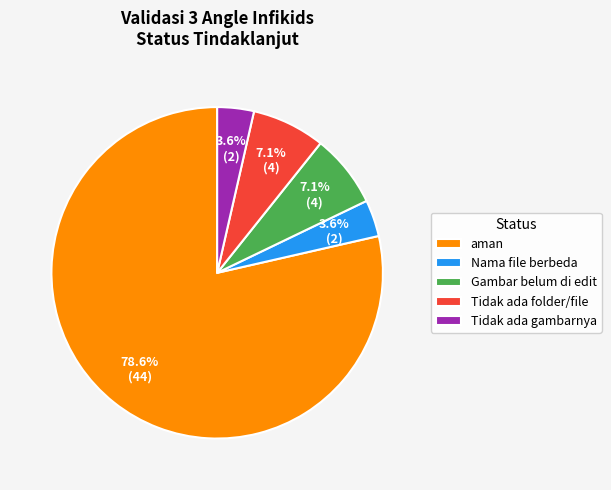

Is there any slice that represents more than half of the pie?

Yes